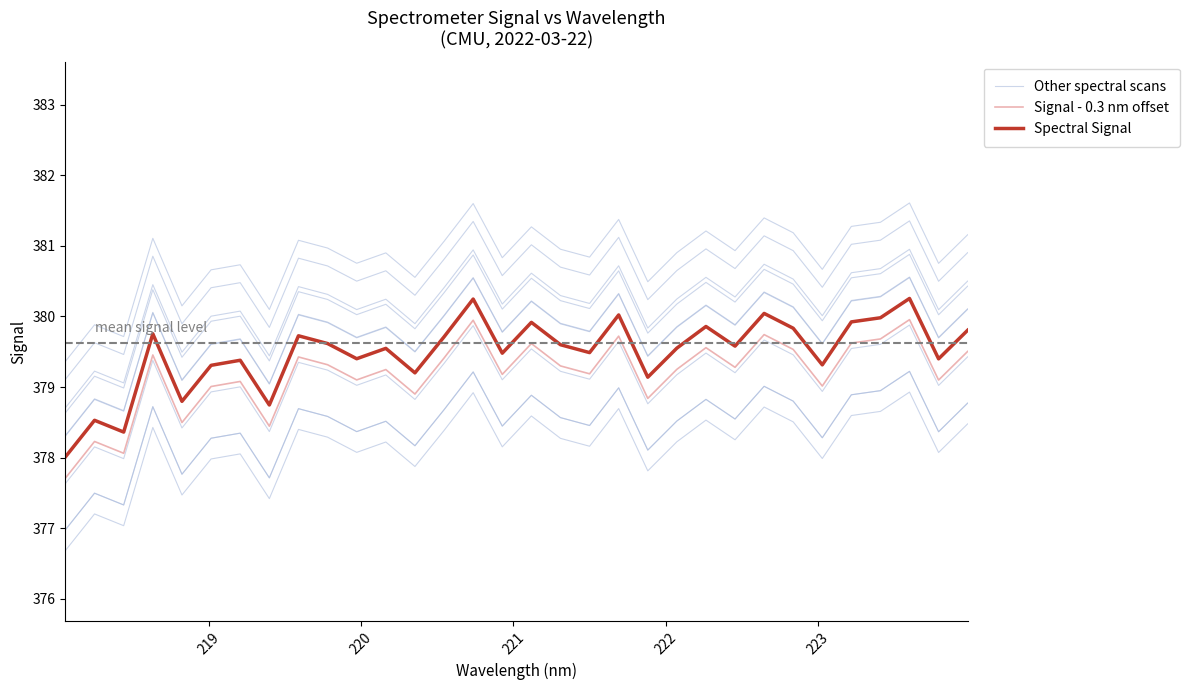

How many lines are shown in the chart?

3